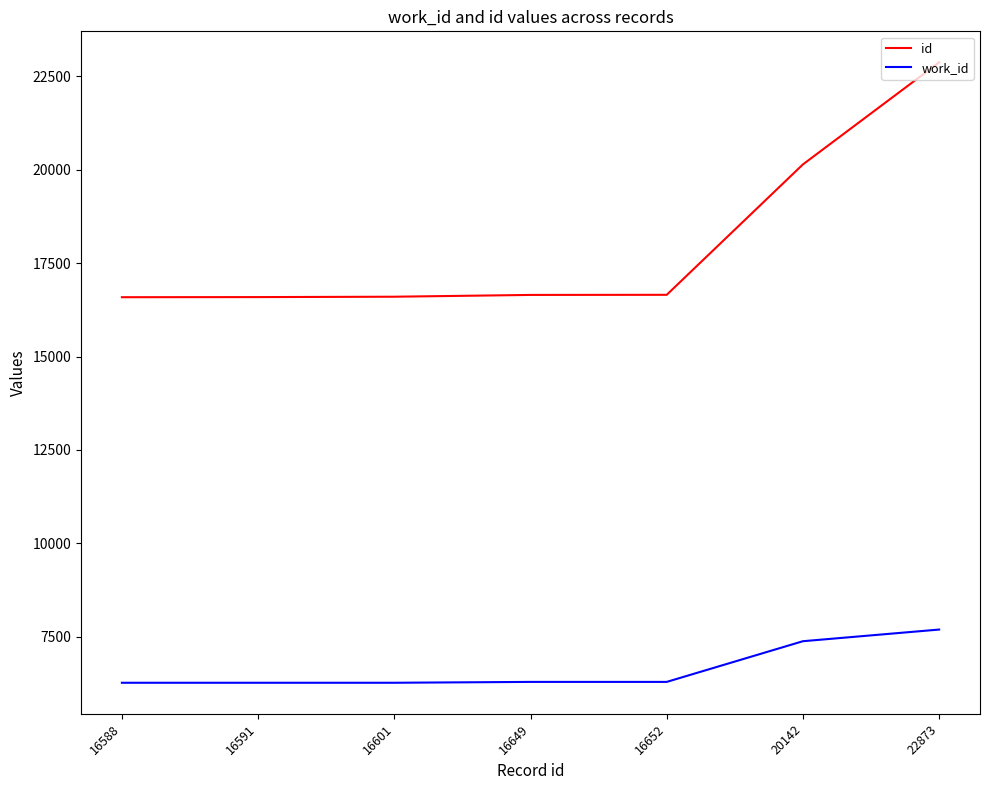

At which category is the sum across all series the highest?

22873